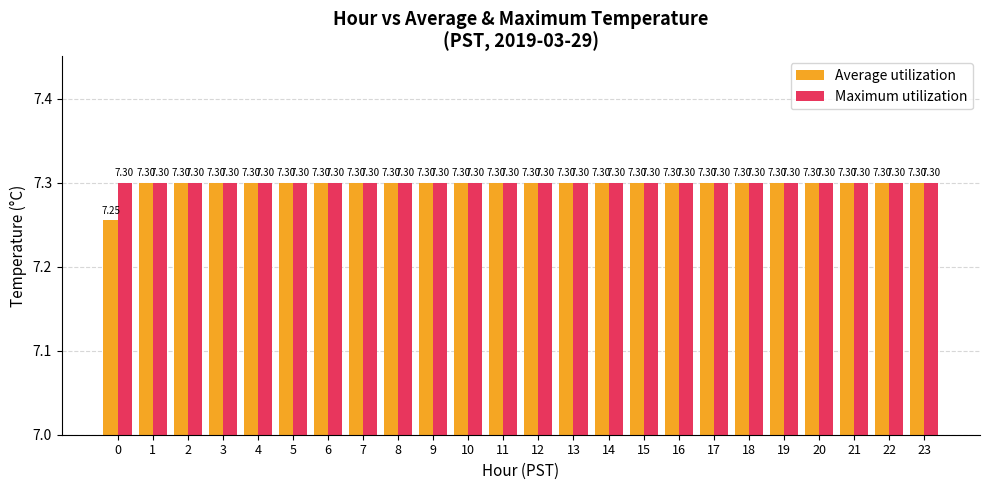

Which series has the largest total across all categories?

Maximum utilization